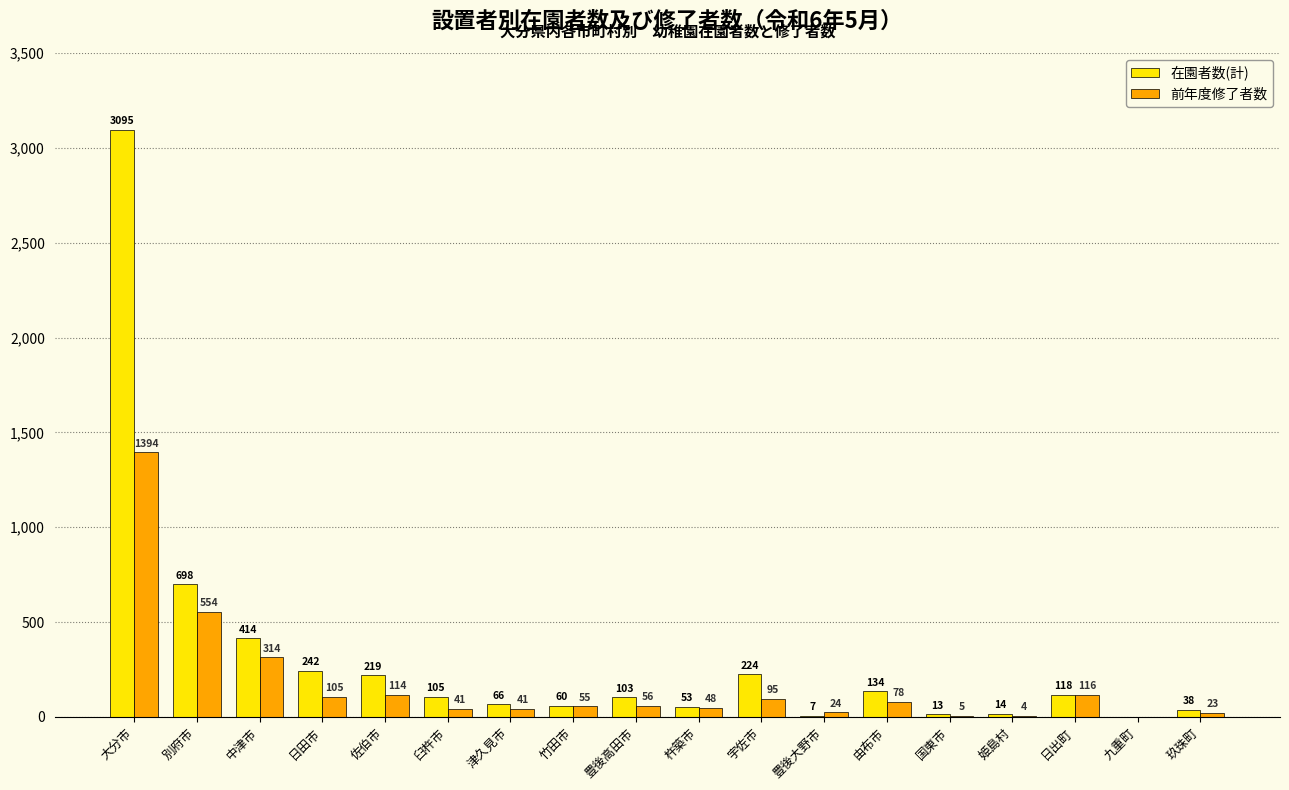

Count the number of data series in this chart.

2